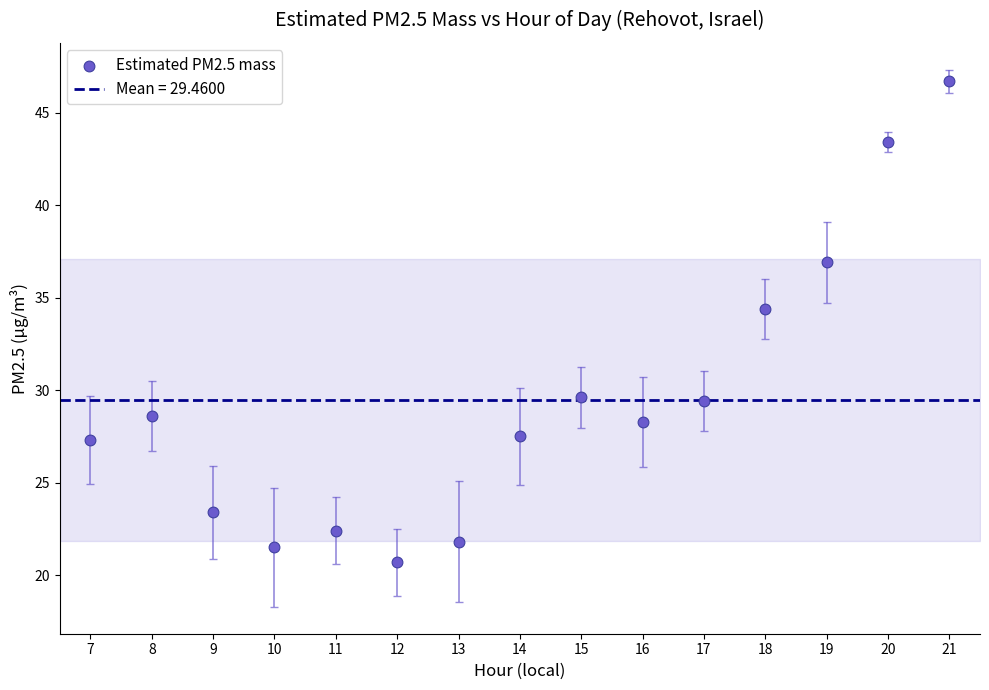

What Y value in the scatter plot is closest to 33?

34.4